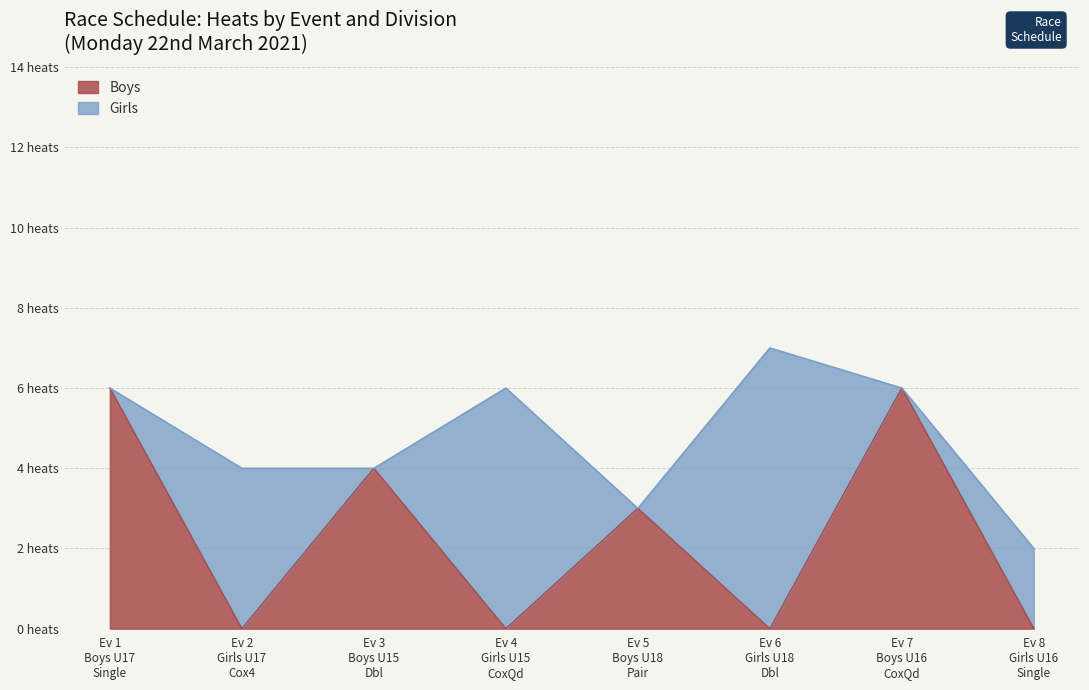

At which category does Girls reach its first local valley?

Event 2